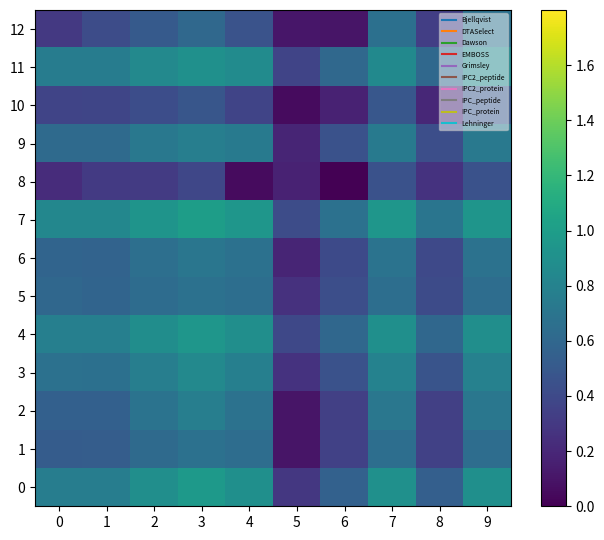

What is the total value across all series at 9?

9.4